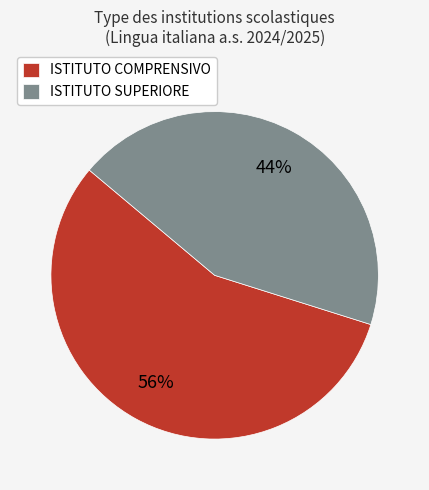

Is there a majority slice in this chart?

Yes